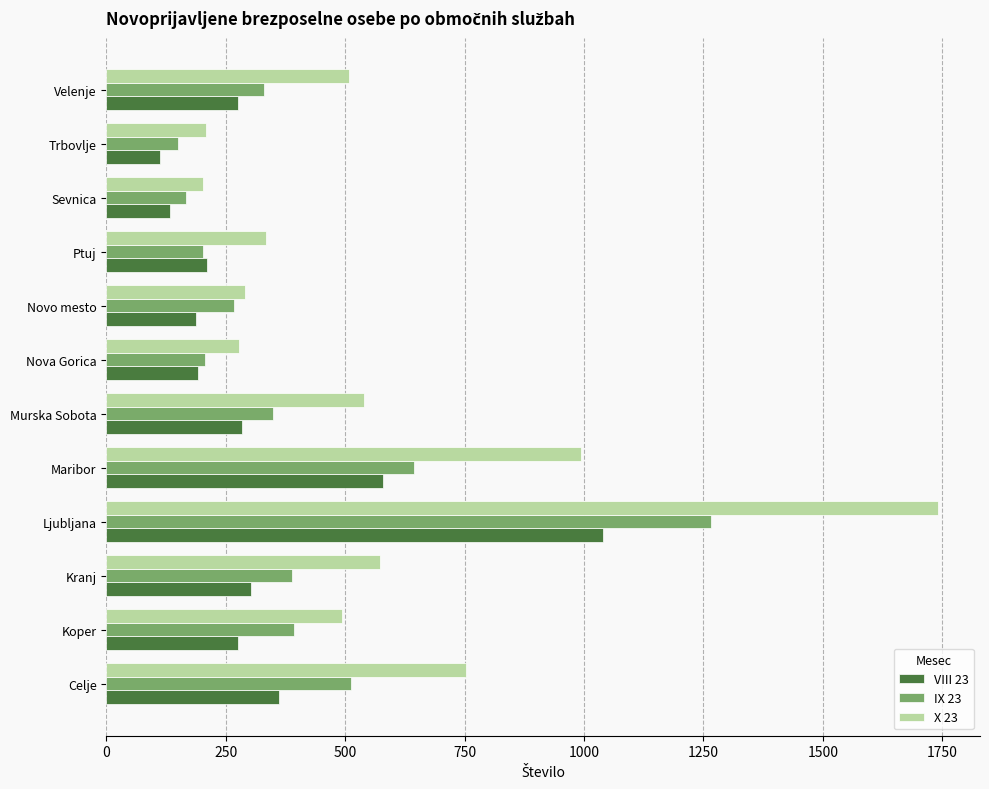

What is the maximum value shown in the chart?

1742